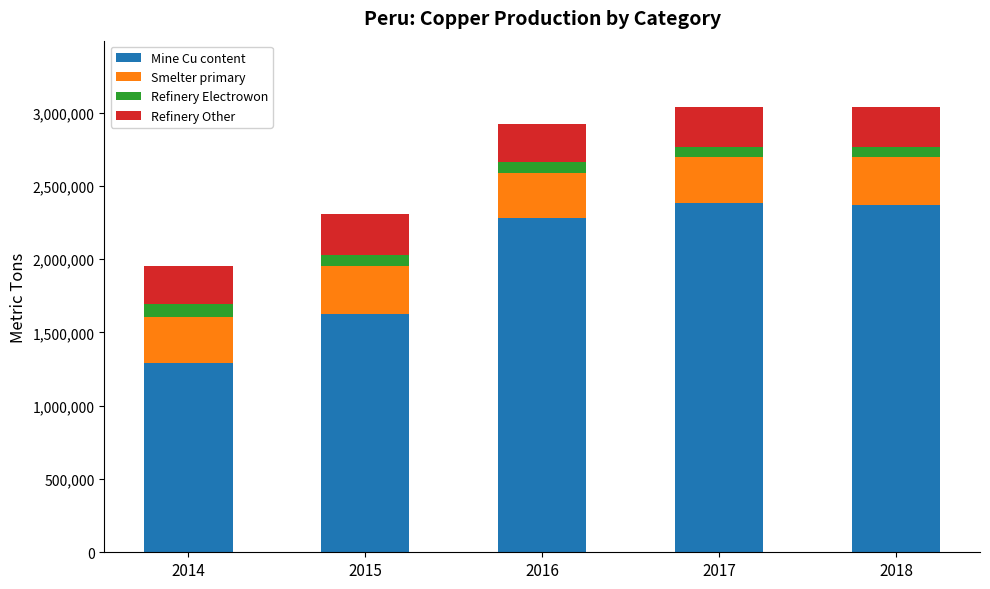

What is the average value of the Mine Cu content series?

1991086